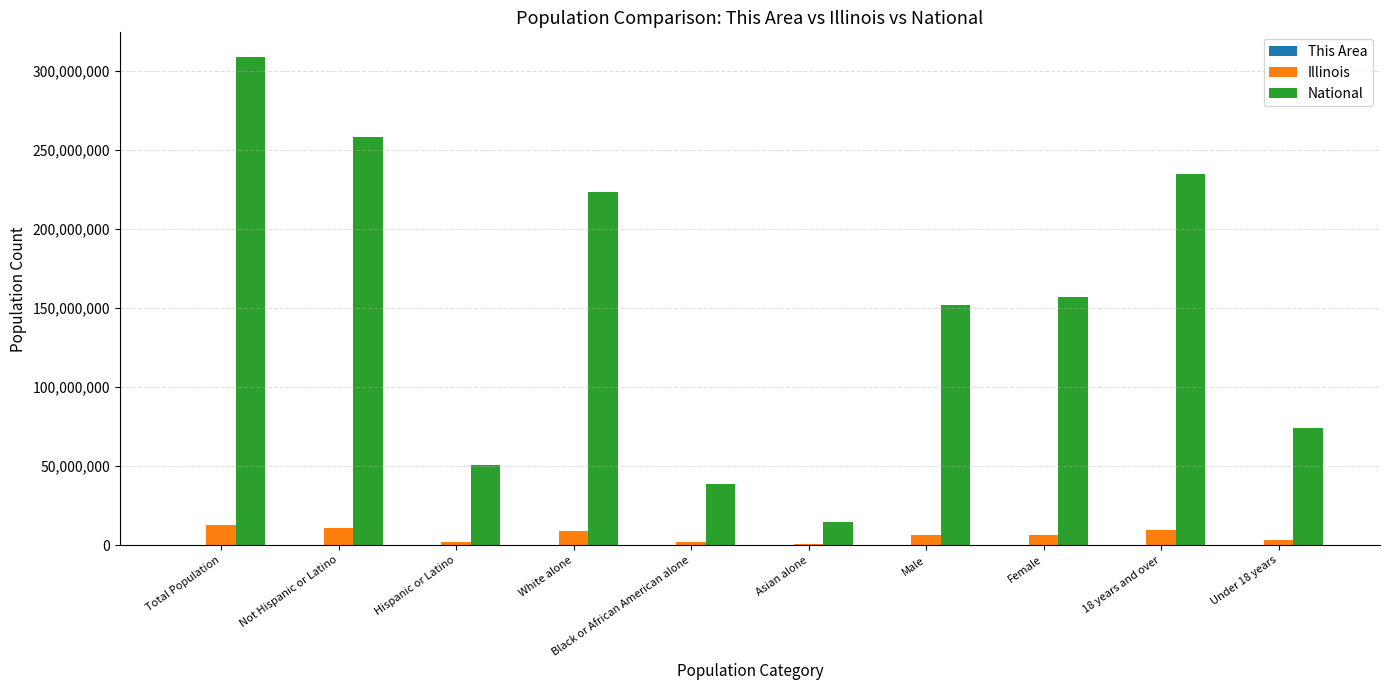

At which category does the chart reach its peak across all series?

Total Population